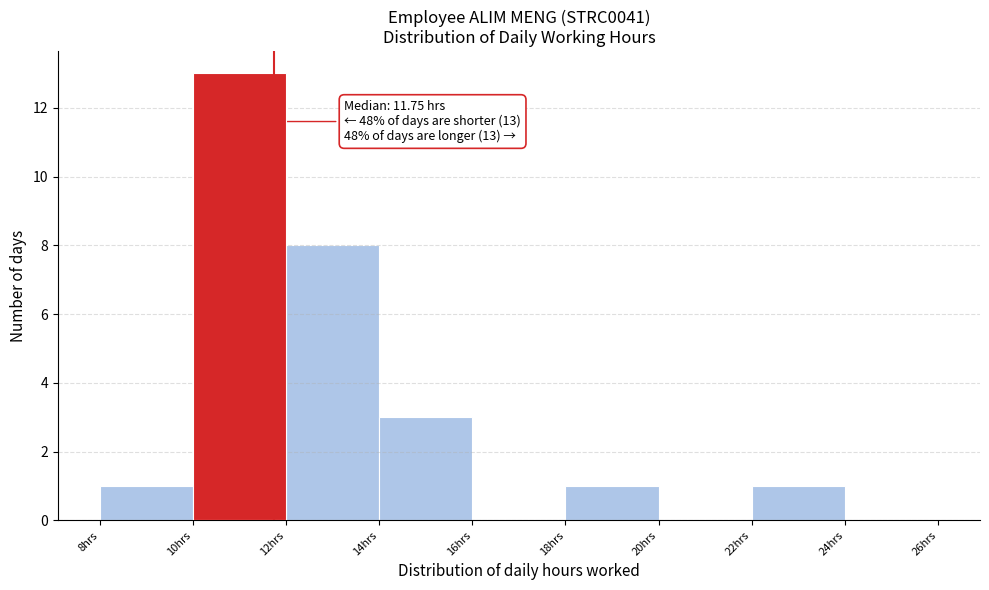

Which range on the x-axis has the tallest bar?

10 to 12